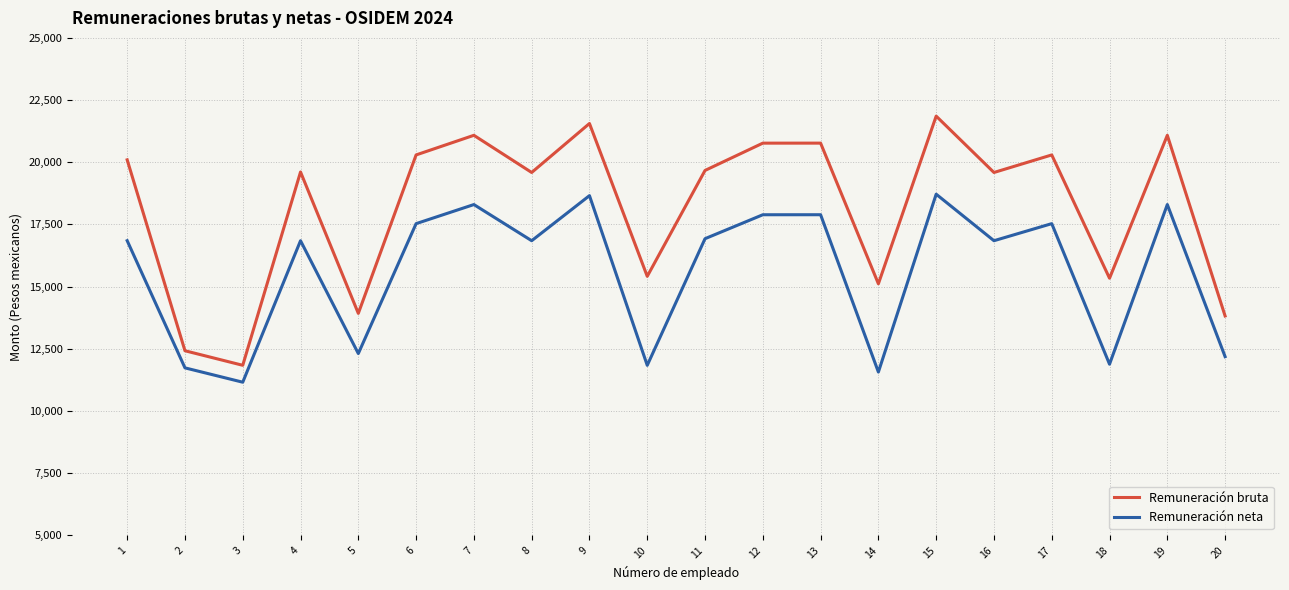

What is the greatest value displayed?

21854.5